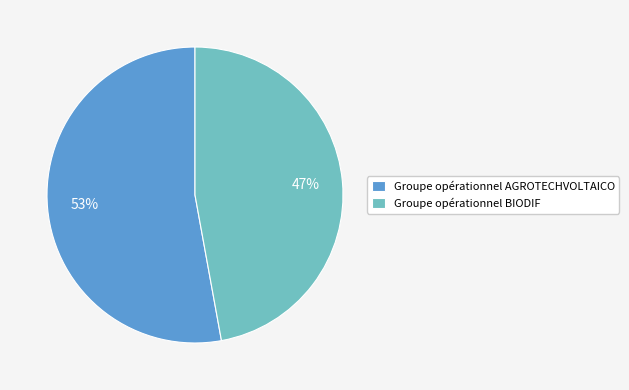

Do Groupe opérationnel AGROTECHVOLTAICO and Groupe opérationnel BIODIF together represent more than half of the pie?

Yes